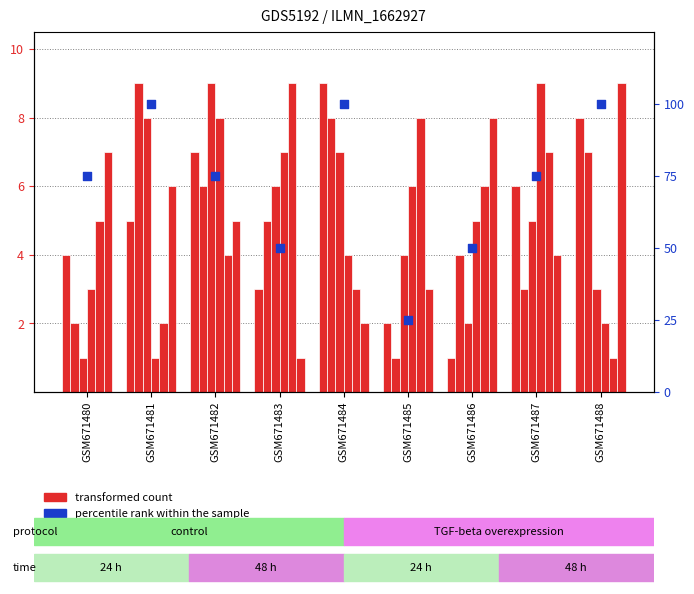

At which category is the sum across all series the highest?

GSM671482